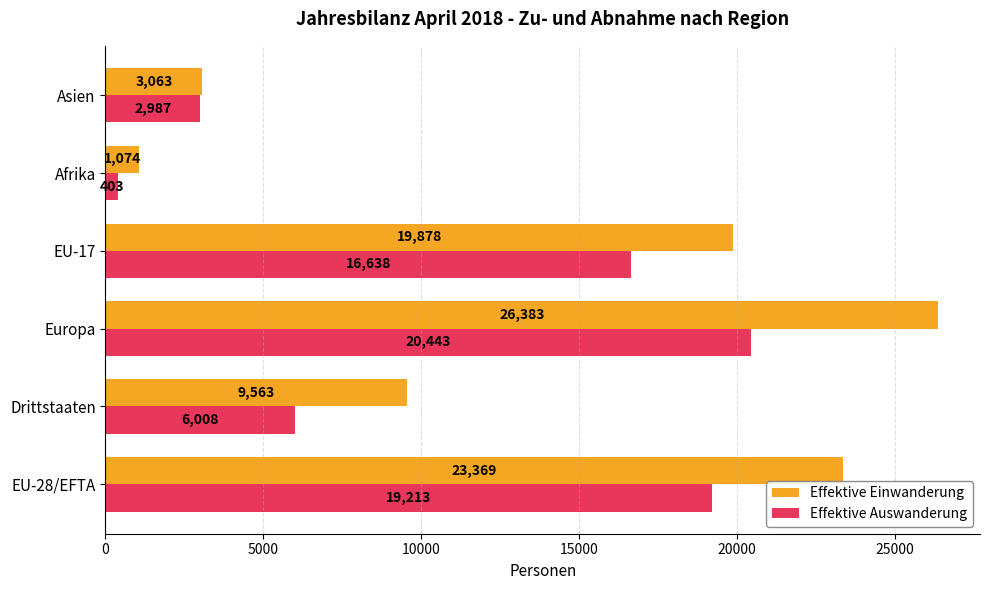

Rank the series by their average value, from lowest to highest.

Effektive Auswanderung, Effektive Einwanderung